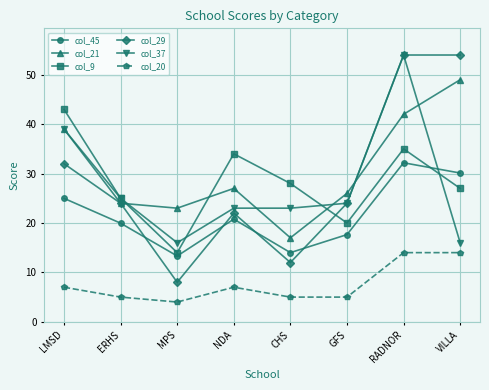

Between ERHS and NDA, which series saw the biggest shift?

col_9